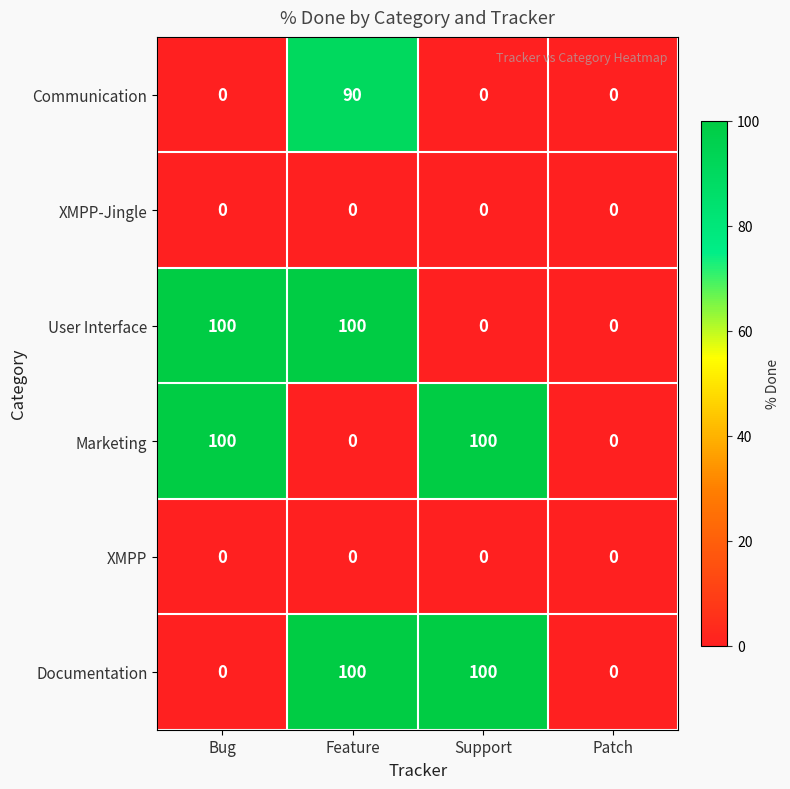

What is the maximum value for Marketing?

100